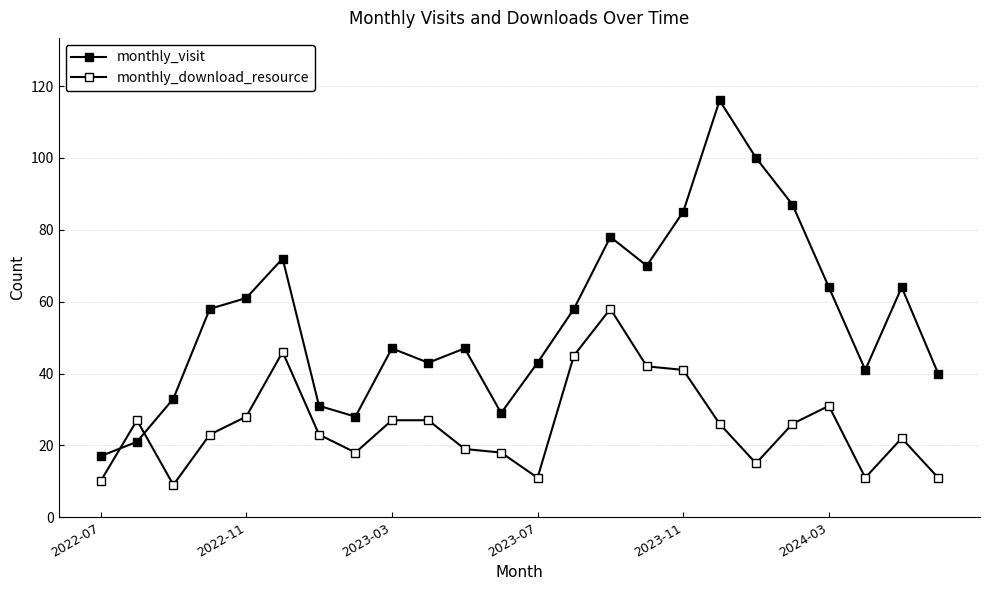

How many series are shown in this chart?

2